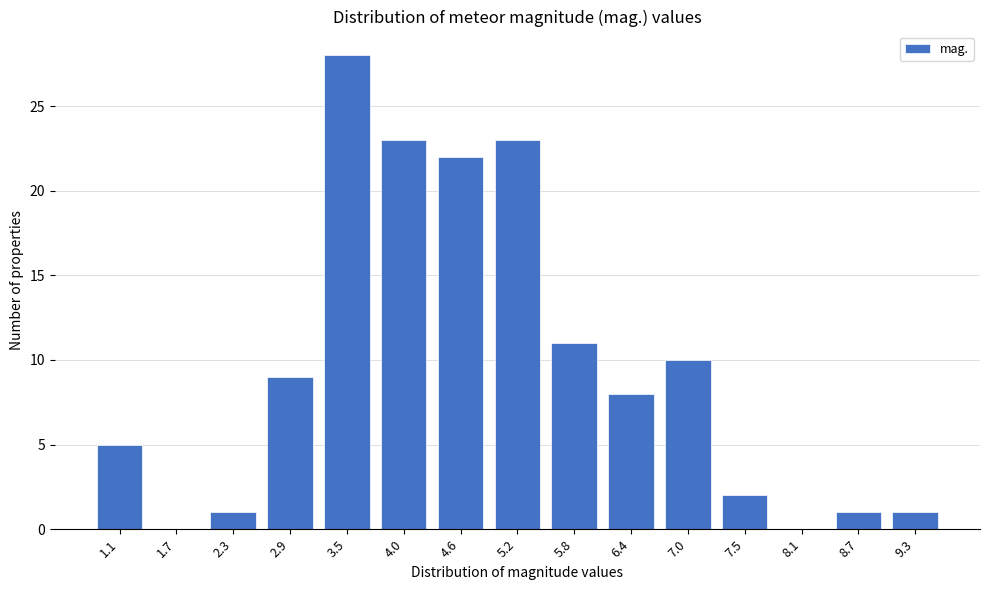

Reading left to right, list all the values displayed in this chart.

1.1=5	1.7=0	2.3=1	2.9=9	3.5=28	4.0=23	4.6=22	5.2=23	5.8=11	6.4=8	7.0=10	7.5=2	8.1=0	8.7=1	9.3=1